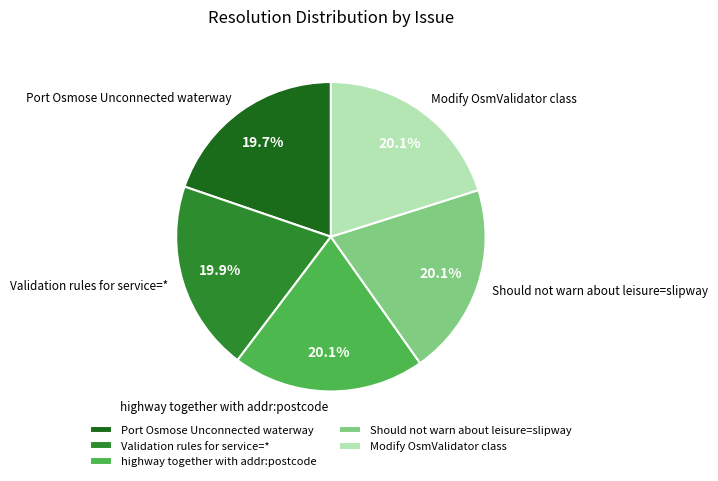

What percentage is the Port Osmose Unconnected waterway slice, to the nearest percent?

20%